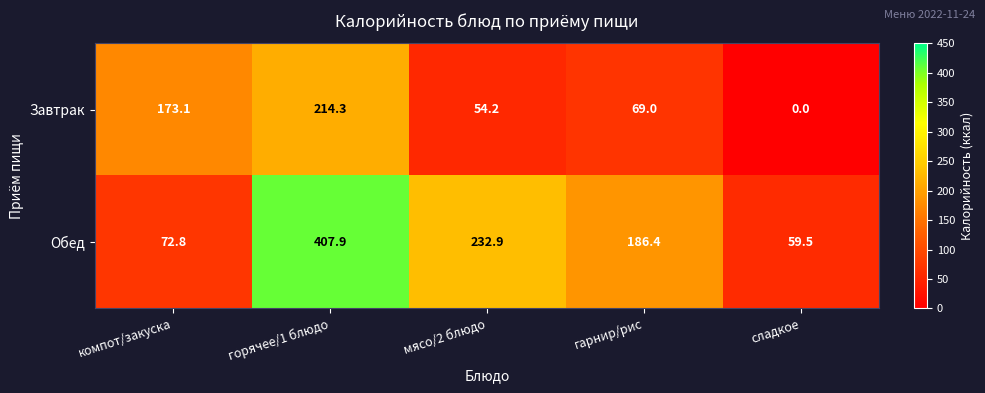

What is the difference between the maximum and minimum values in the Обед series?

348.4